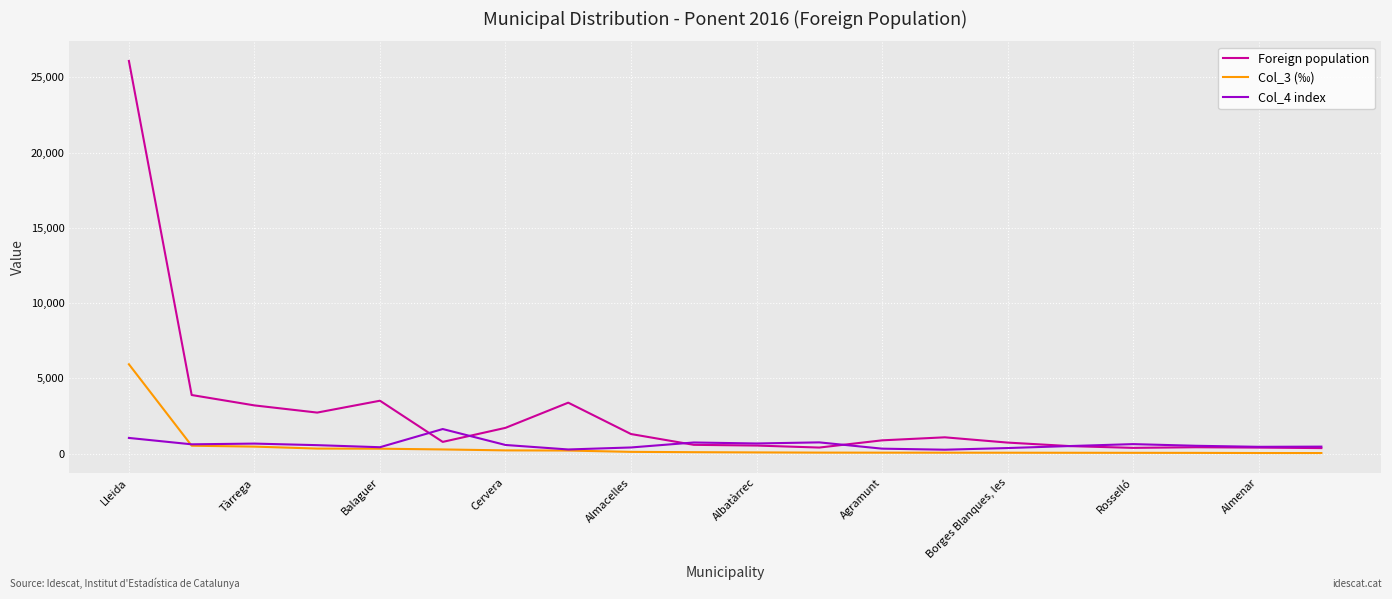

Which series has the widest spread of values?

Foreign population